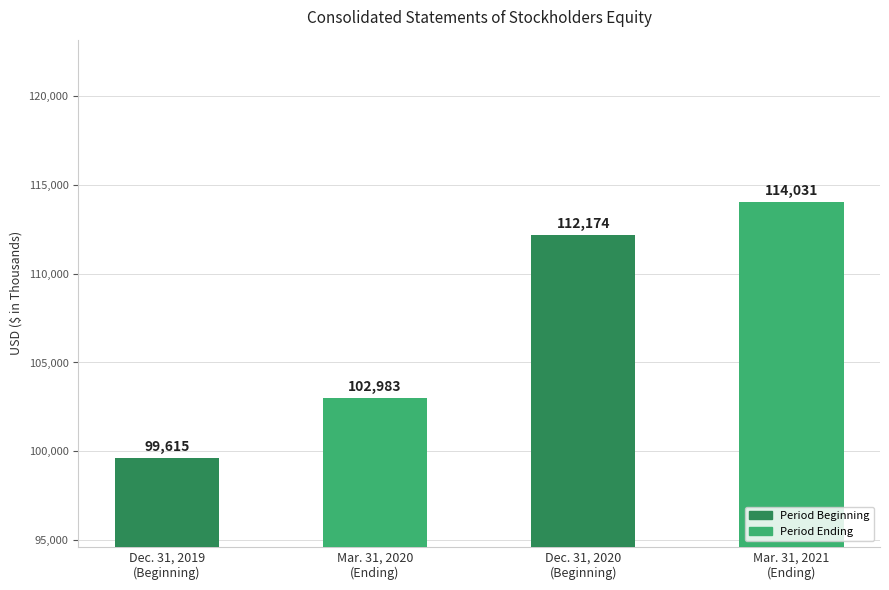

The chart shows a value of 180356 at Dec. 31, 2020
(Beginning). True or false?

False